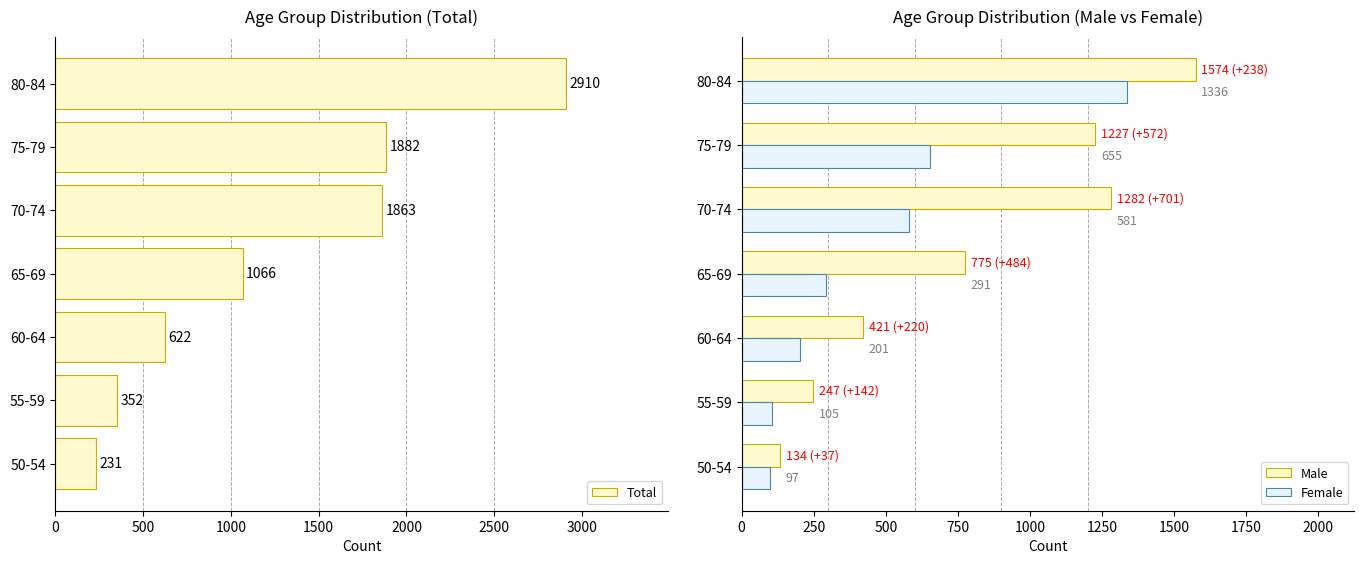

Reading left to right, extract all data points from this chart.

Total: 231	352	622	1066	1863	1882	2910
Male: 134	247	421	775	1282	1227	1574
Female: 97	105	201	291	581	655	1336